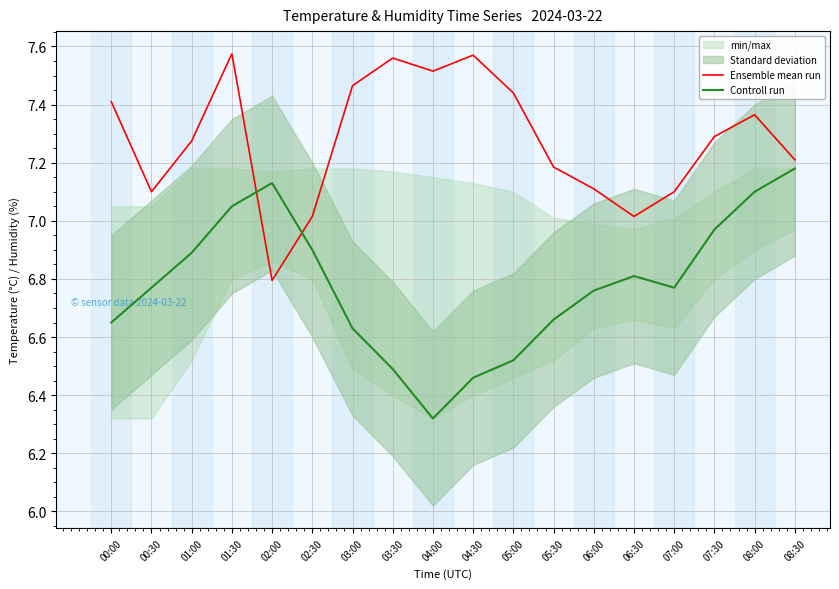

Does the chart have visible grid lines?

Yes